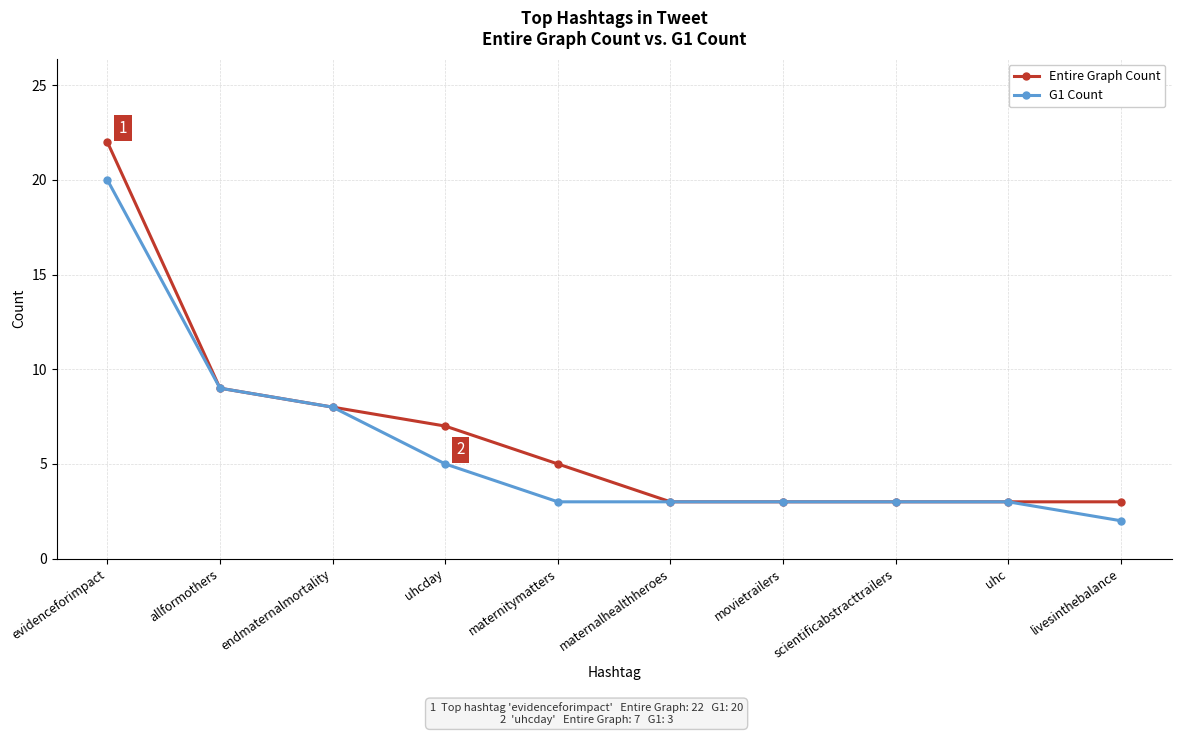

How many data points does each series have?

10